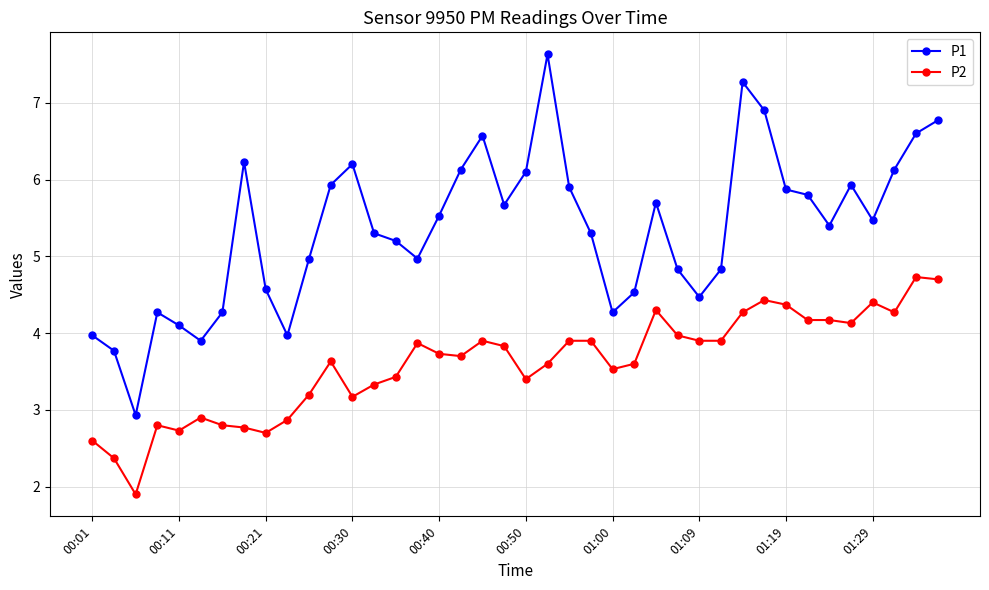

What is the value of the P1 point at the 16th from the left?

5.0